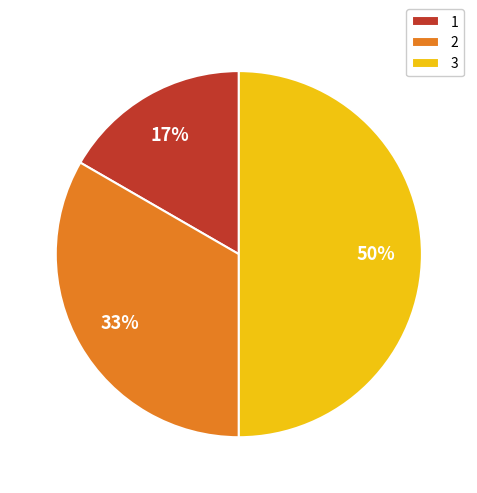

Is it true that 1 is 17% of the pie?

True